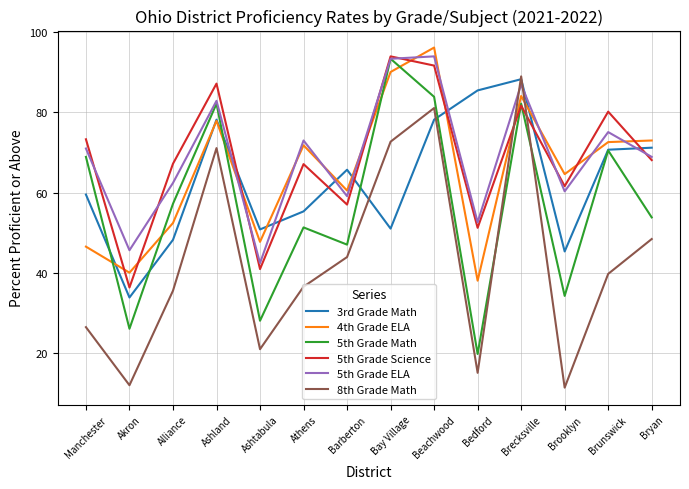

True or false: 5th Grade Math has a value of 34.2 at Brooklyn.

True